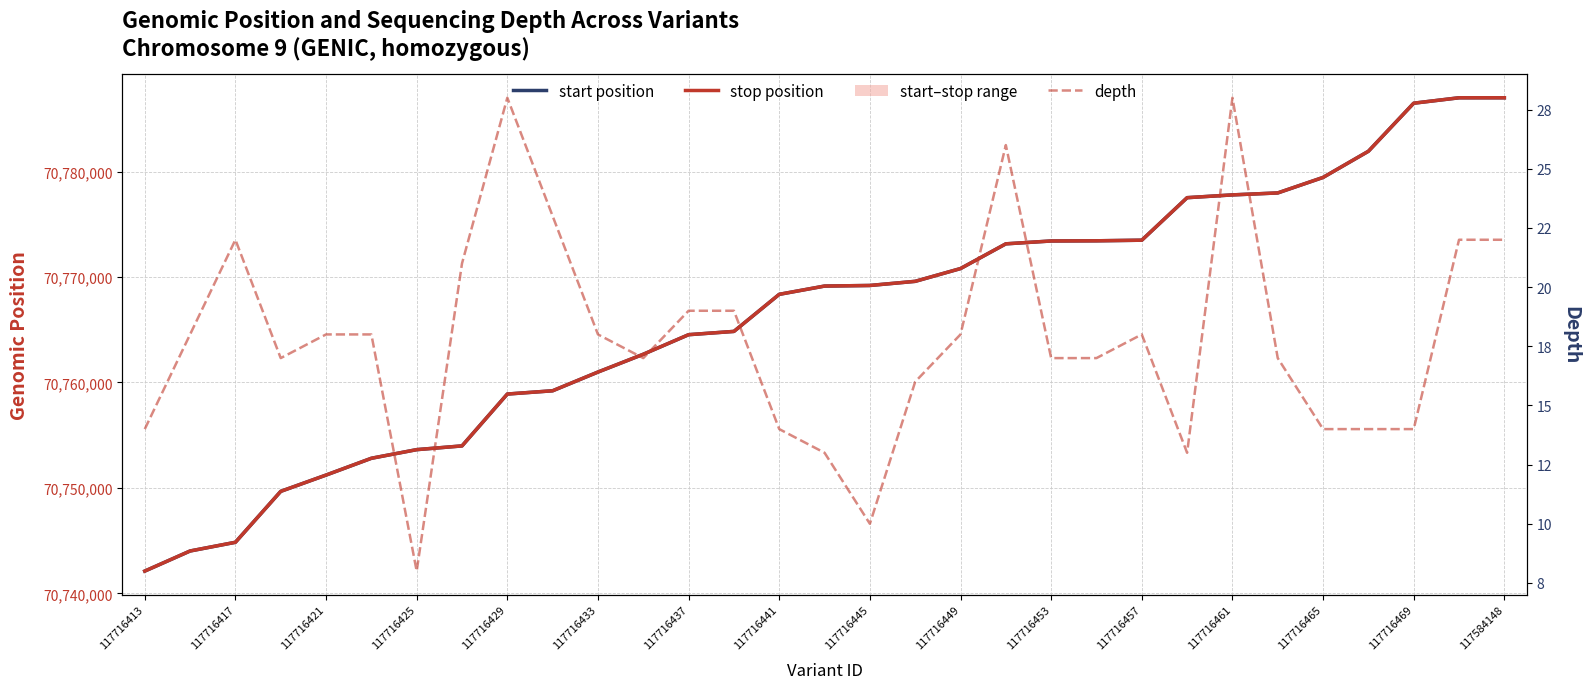

What is the difference between the maximum and minimum values in the stop series?

44877